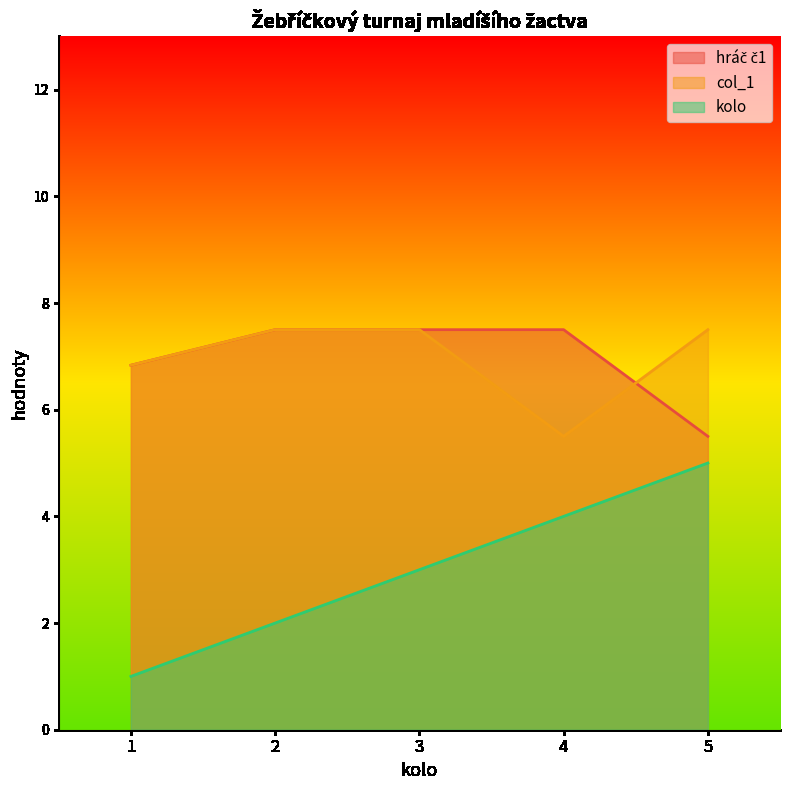

What is the difference between the highest and lowest values at 5?

2.5